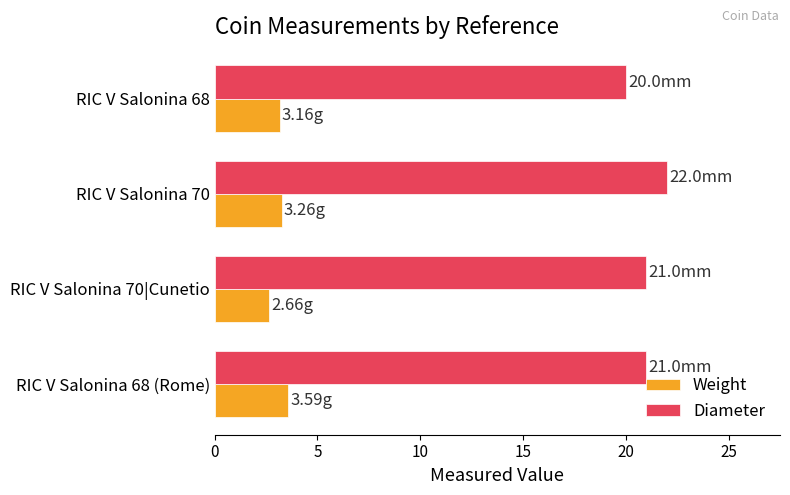

Rank the series at RIC V Salonina 70|Cunetio from highest to lowest value.

Diameter, Weight